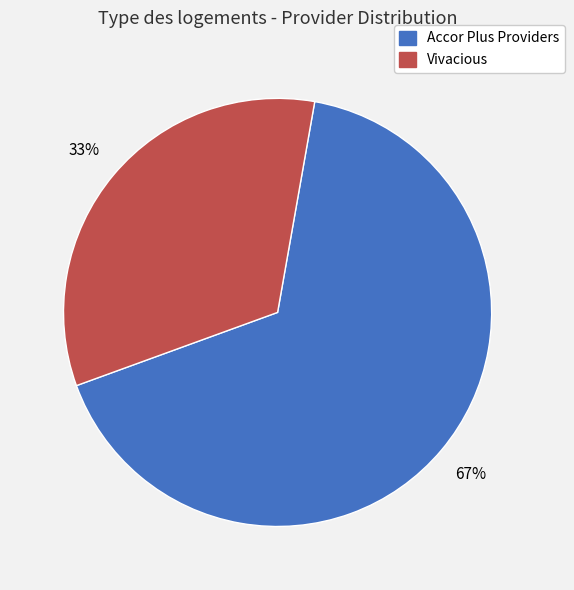

Is there any slice that represents more than half of the pie?

Yes